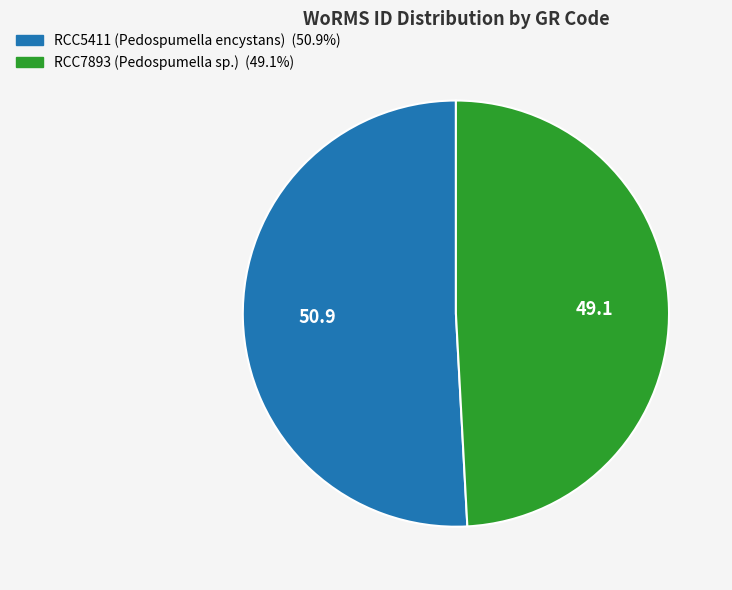

How many slices are in this pie chart?

2